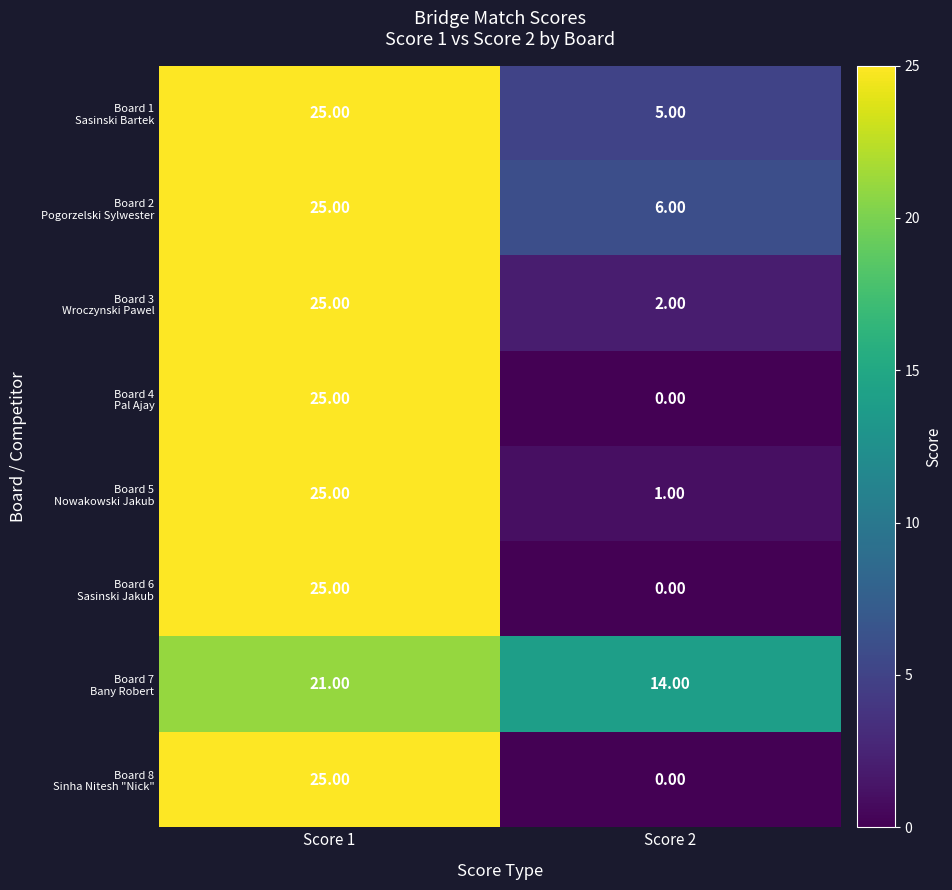

What is the total value across all series at Score 1?

196